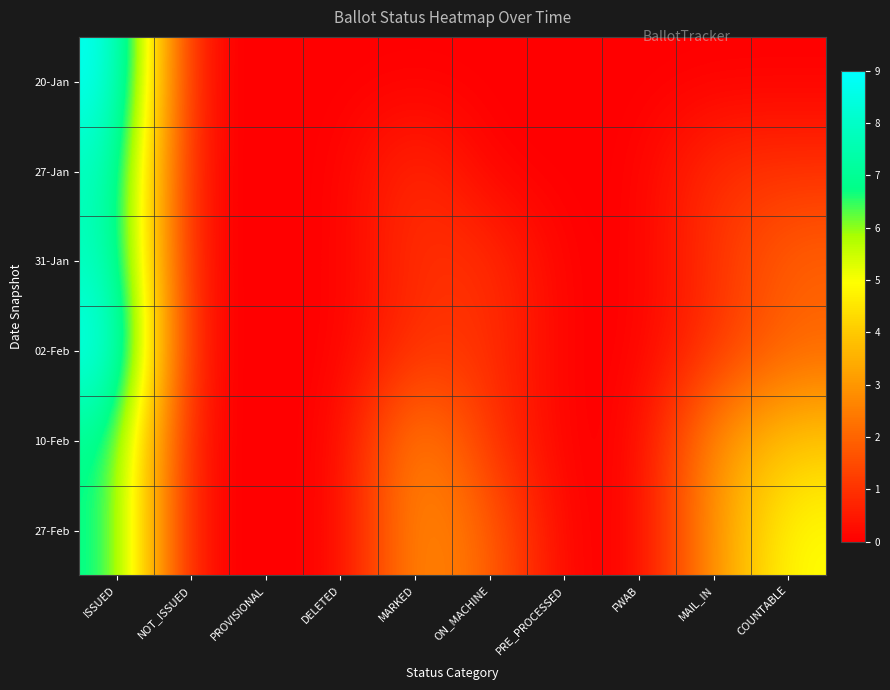

Reading left to right, what are all the values shown in this chart?

20-Jan: ISSUED=9	NOT_ISSUED=0	PROVISIONAL=0	DELETED=0	MARKED=0	ON_MACHINE=0	PRE_PROCESSED=0	FWAB=0	MAIL_IN=0	COUNTABLE=0
27-Jan: ISSUED=8	NOT_ISSUED=0	PROVISIONAL=0	DELETED=0	MARKED=1	ON_MACHINE=0	PRE_PROCESSED=0	FWAB=0	MAIL_IN=1	COUNTABLE=1
31-Jan: ISSUED=8	NOT_ISSUED=0	PROVISIONAL=0	DELETED=0	MARKED=1	ON_MACHINE=1	PRE_PROCESSED=0	FWAB=0	MAIL_IN=1	COUNTABLE=2
02-Feb: ISSUED=9	NOT_ISSUED=0	PROVISIONAL=0	DELETED=0	MARKED=1	ON_MACHINE=1	PRE_PROCESSED=0	FWAB=0	MAIL_IN=1	COUNTABLE=2
10-Feb: ISSUED=7	NOT_ISSUED=0	PROVISIONAL=0	DELETED=0	MARKED=3	ON_MACHINE=1	PRE_PROCESSED=0	FWAB=0	MAIL_IN=3	COUNTABLE=4
27-Feb: ISSUED=7	NOT_ISSUED=0	PROVISIONAL=0	DELETED=0	MARKED=3	ON_MACHINE=2	PRE_PROCESSED=0	FWAB=0	MAIL_IN=3	COUNTABLE=5